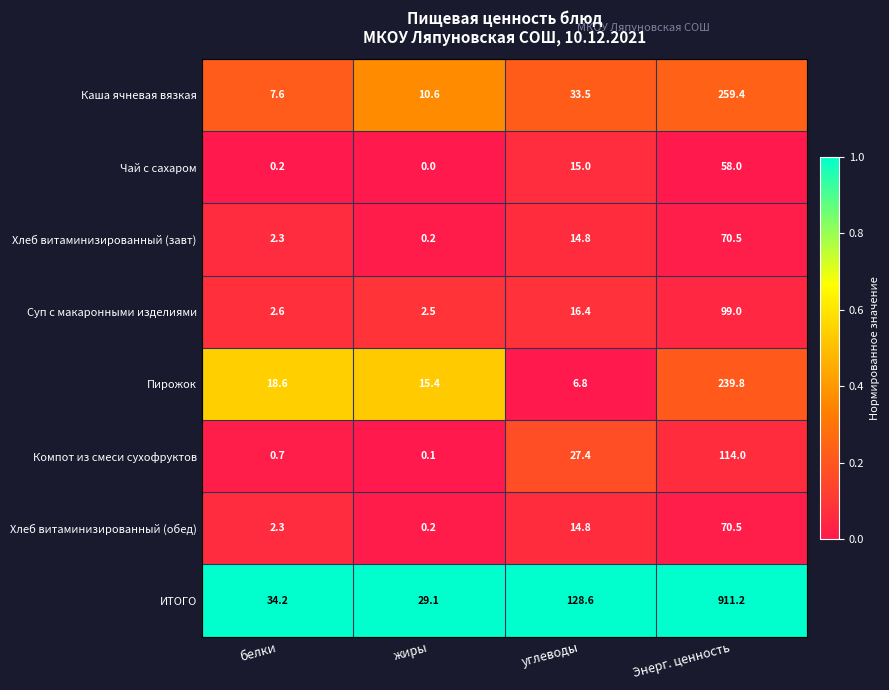

Which series changed the most between углеводы and Энерг. ценность?

ИТОГО